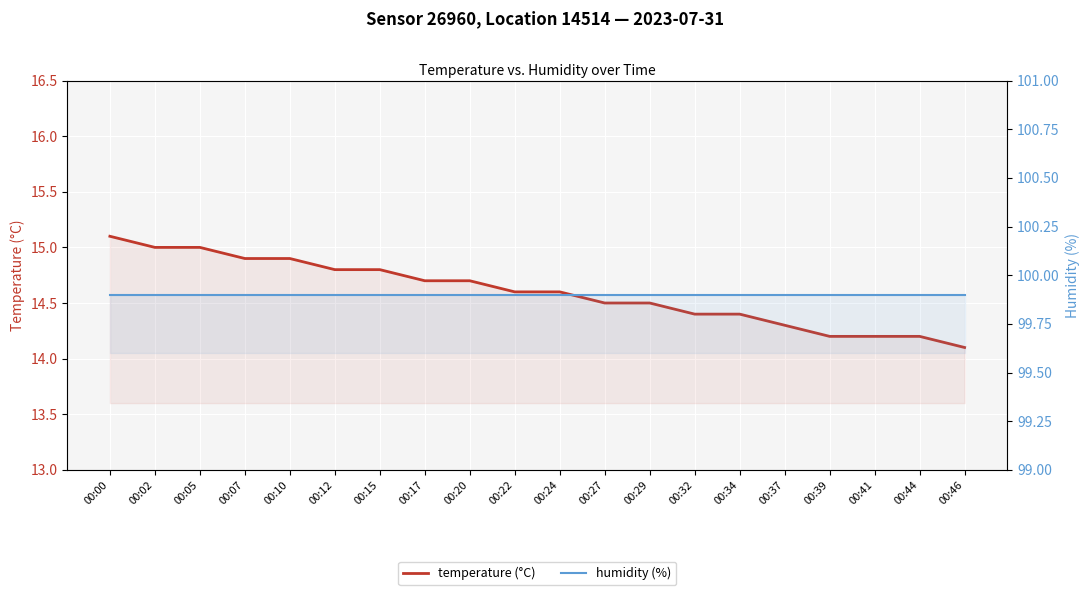

Which category has the highest value in the temperature (°C) series?

00:00